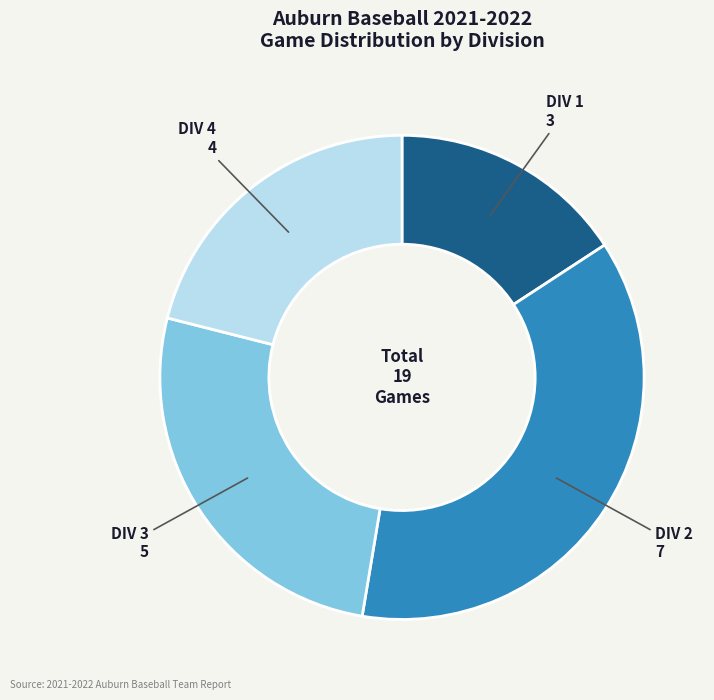

Which category has the biggest portion of the pie?

DIV 2